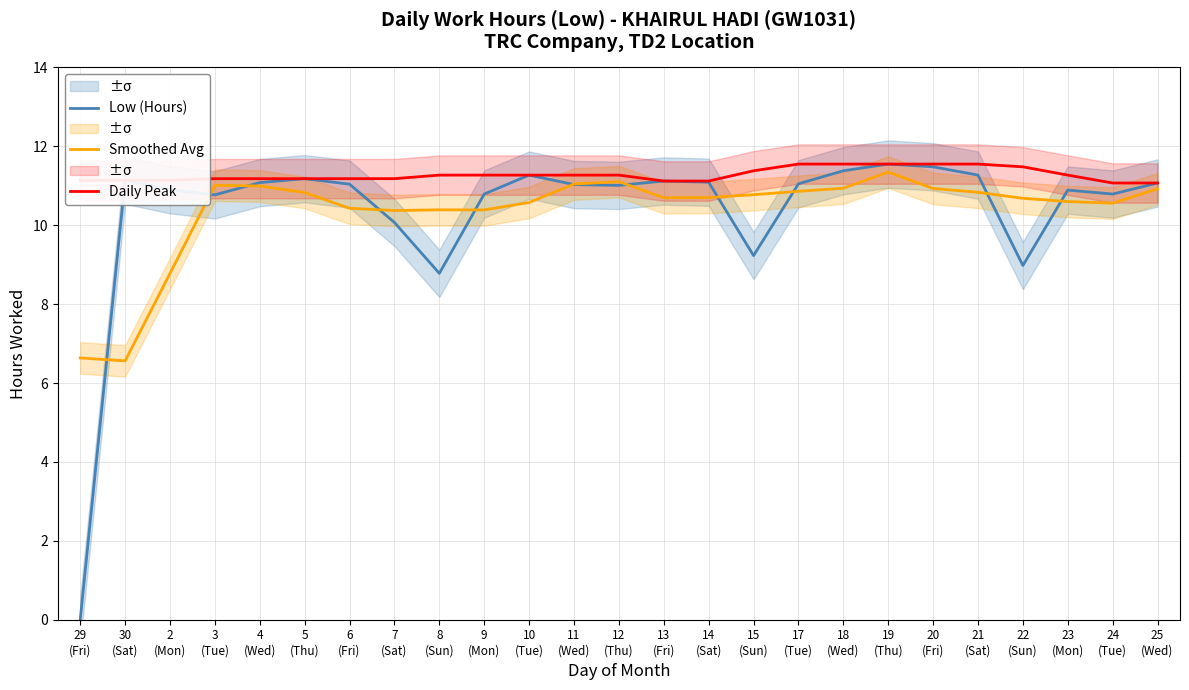

After their last crossing, which series has the higher values: Low (Hours) or Smoothed Avg?

Low (Hours)